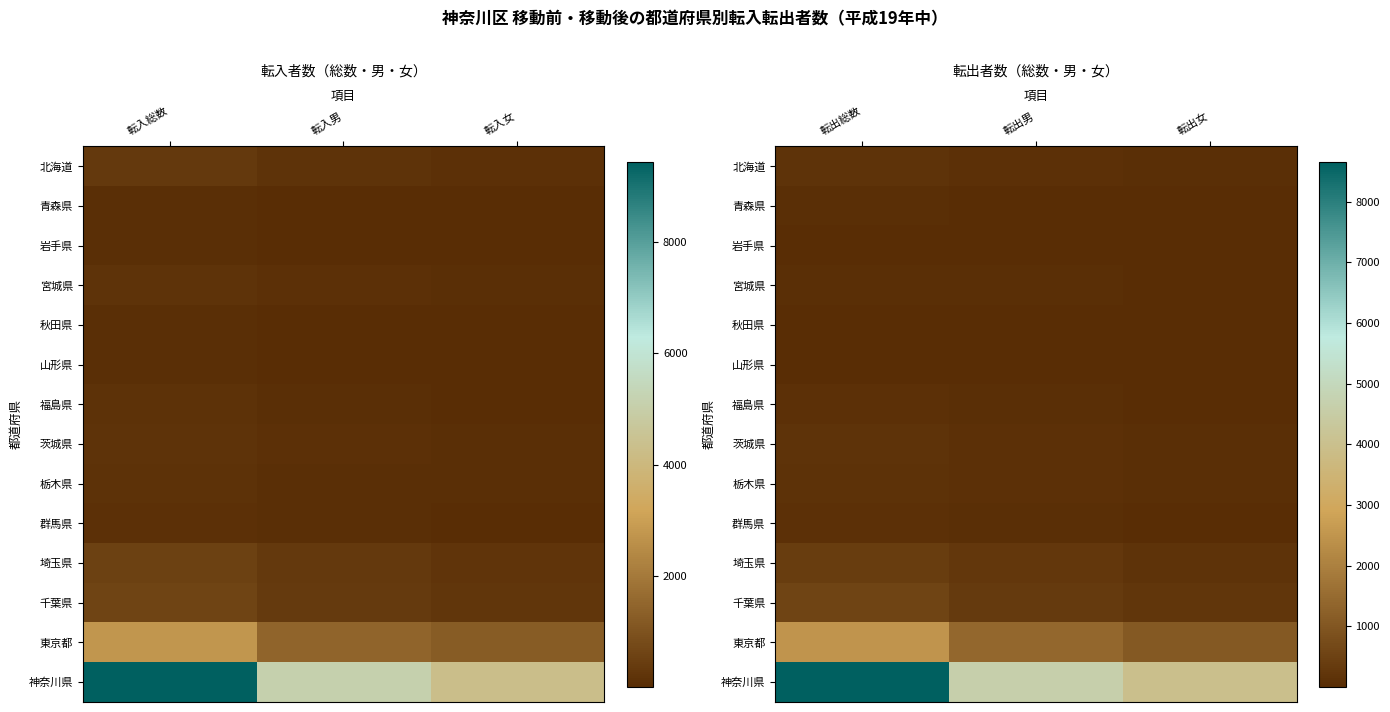

The value of 福島県 at 転出総数 is 0.0. True or false?

False